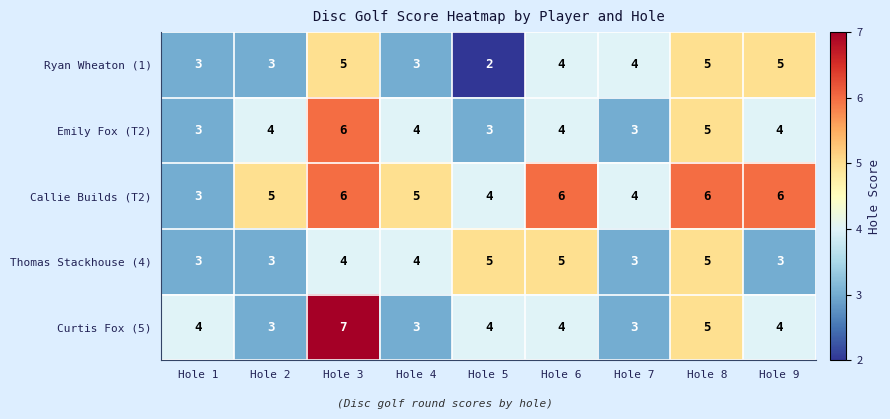

What is the sum of the Curtis Fox (5) values at Hole 1 and Hole 8?

9